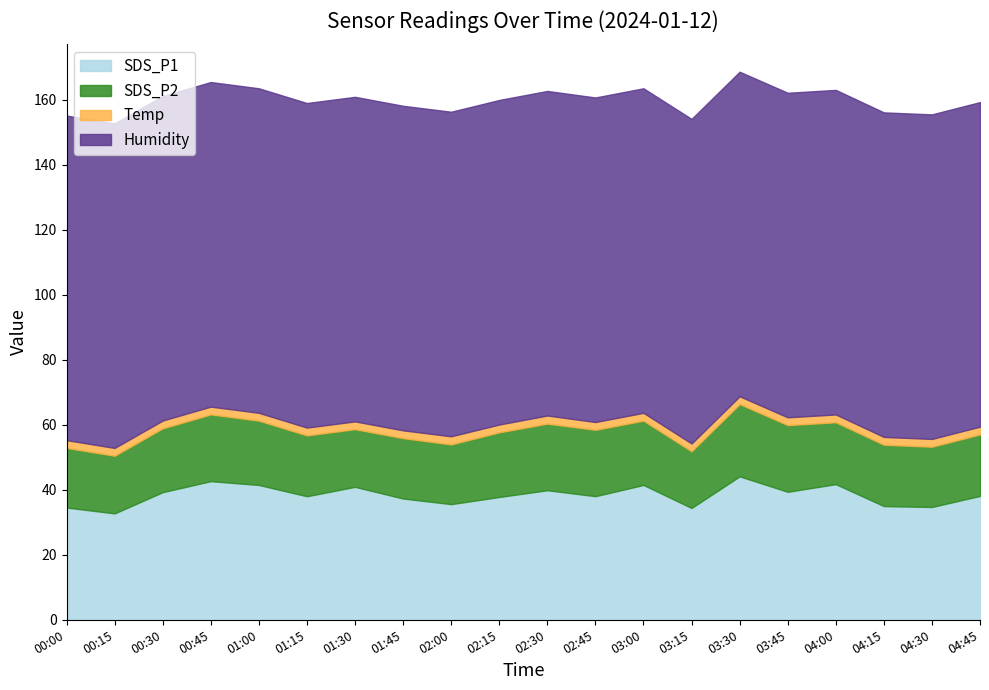

What is the lowest value of the SDS_P1 series?

32.8